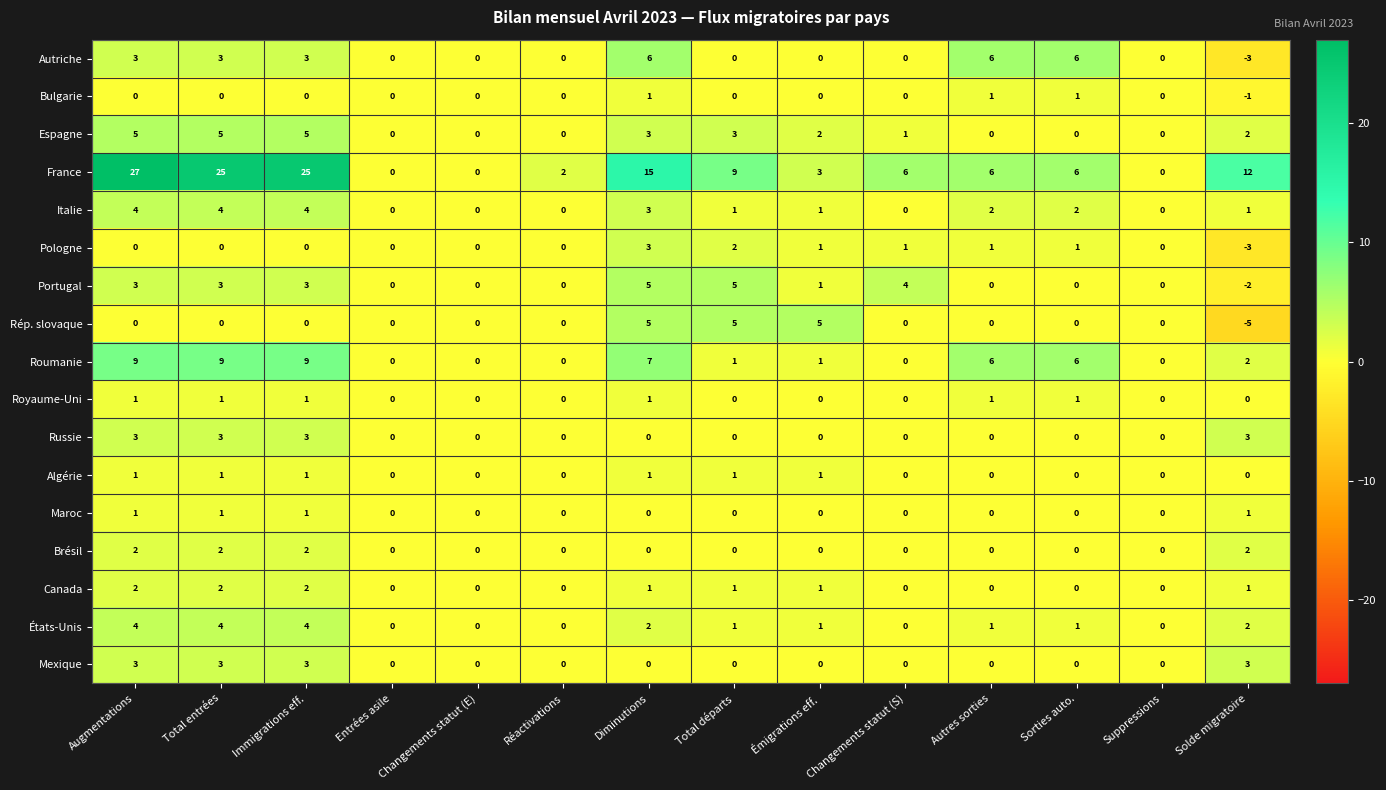

At which category is the sum across all series the highest?

Augmentations